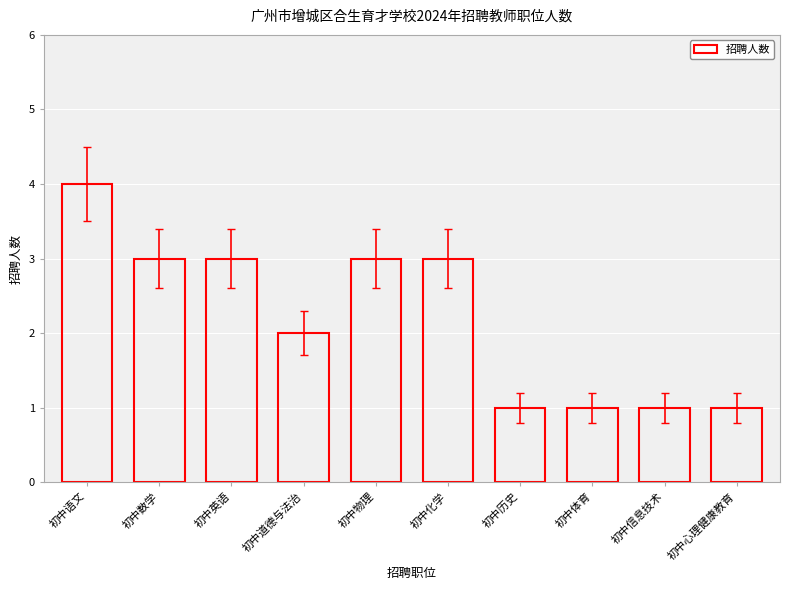

Does the chart contain any negative values?

No